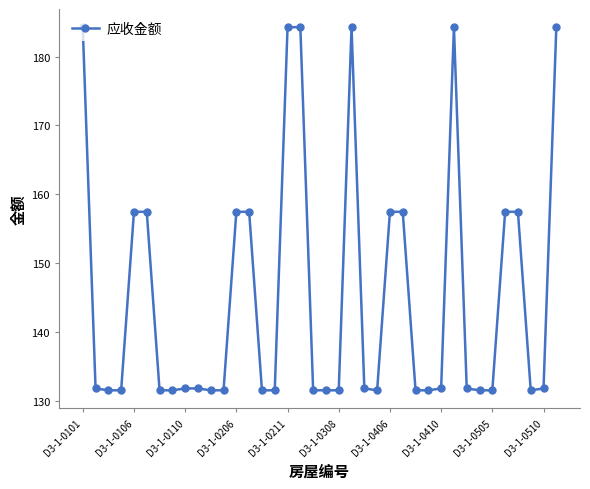

What is the value of the 23rd point from the left?

131.8